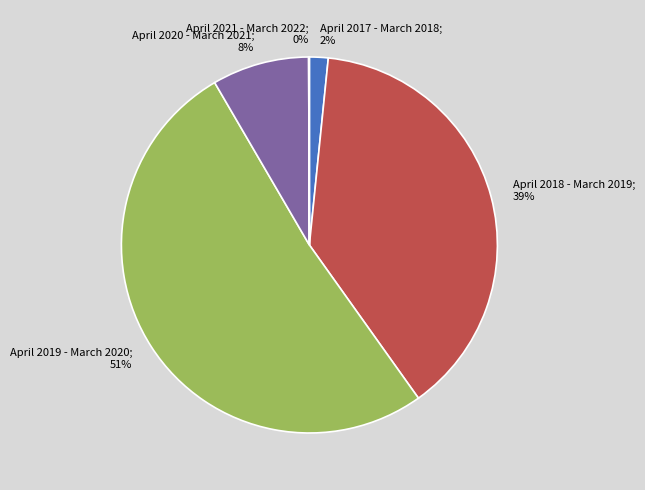

Does any single category account for the majority?

Yes